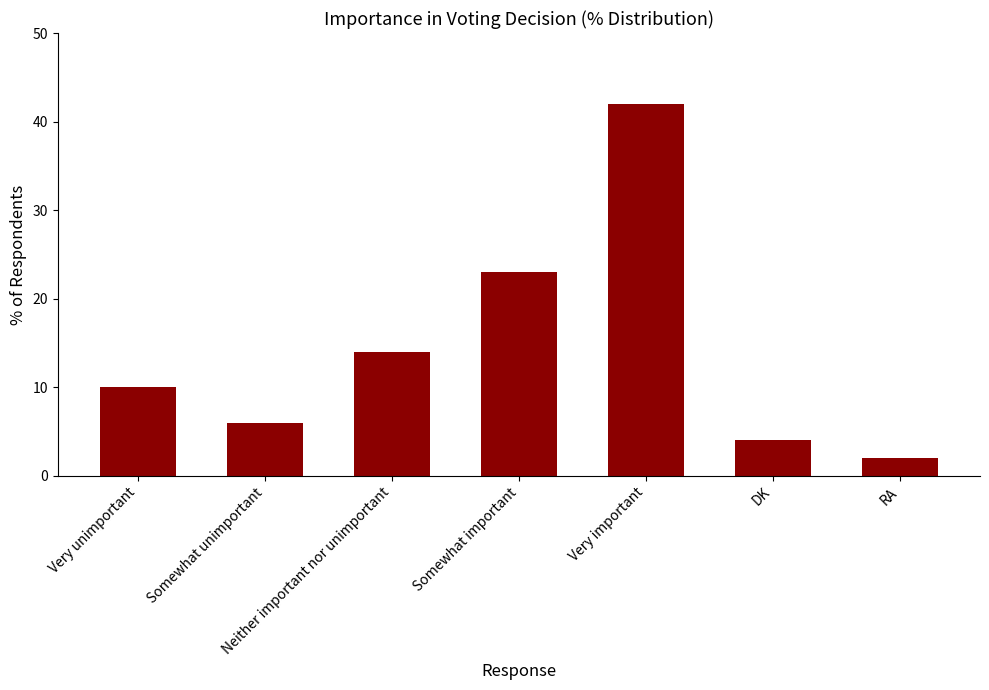

What is the ratio of the value at RA to the value at Neither important nor unimportant?

0.1